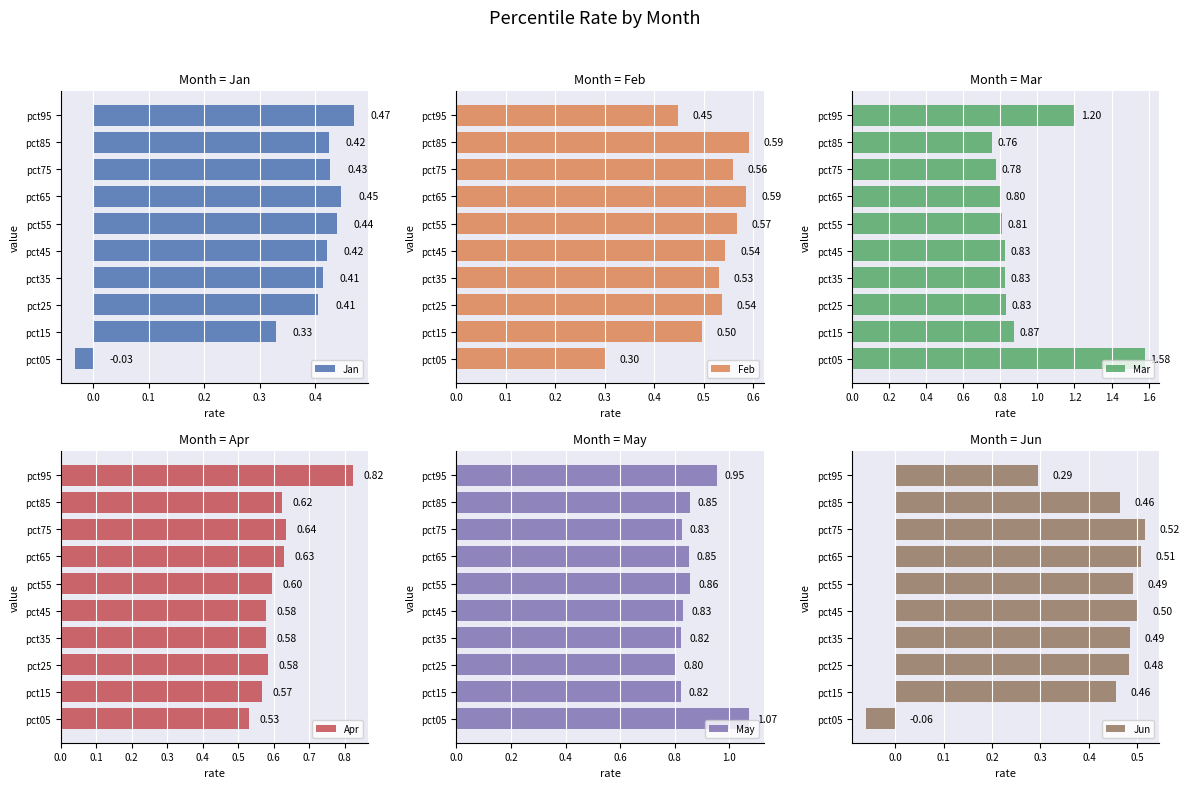

Which series has the largest total across all categories?

Mar